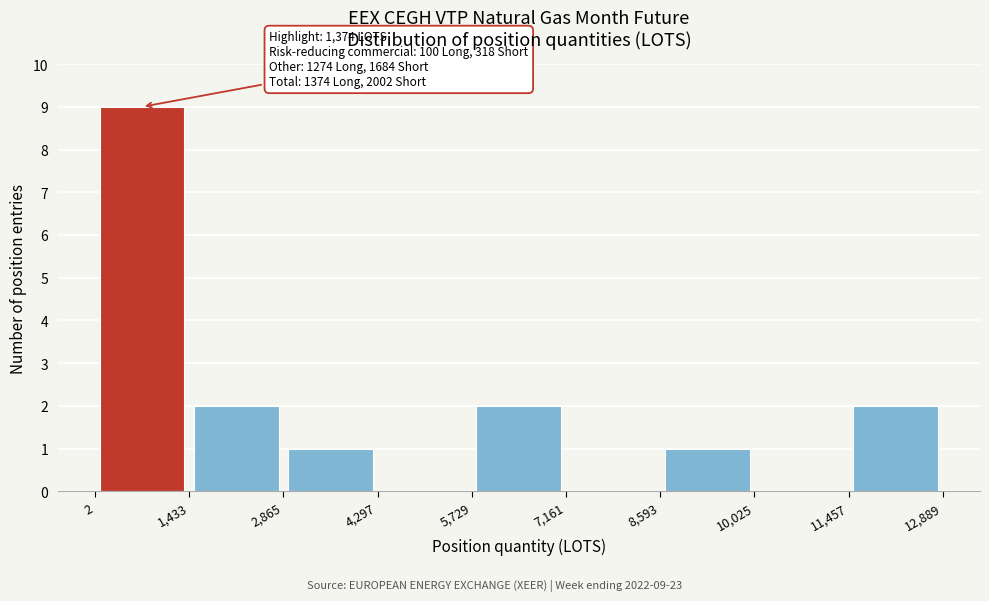

Which range on the x-axis has the tallest bar?

2 to 1,433